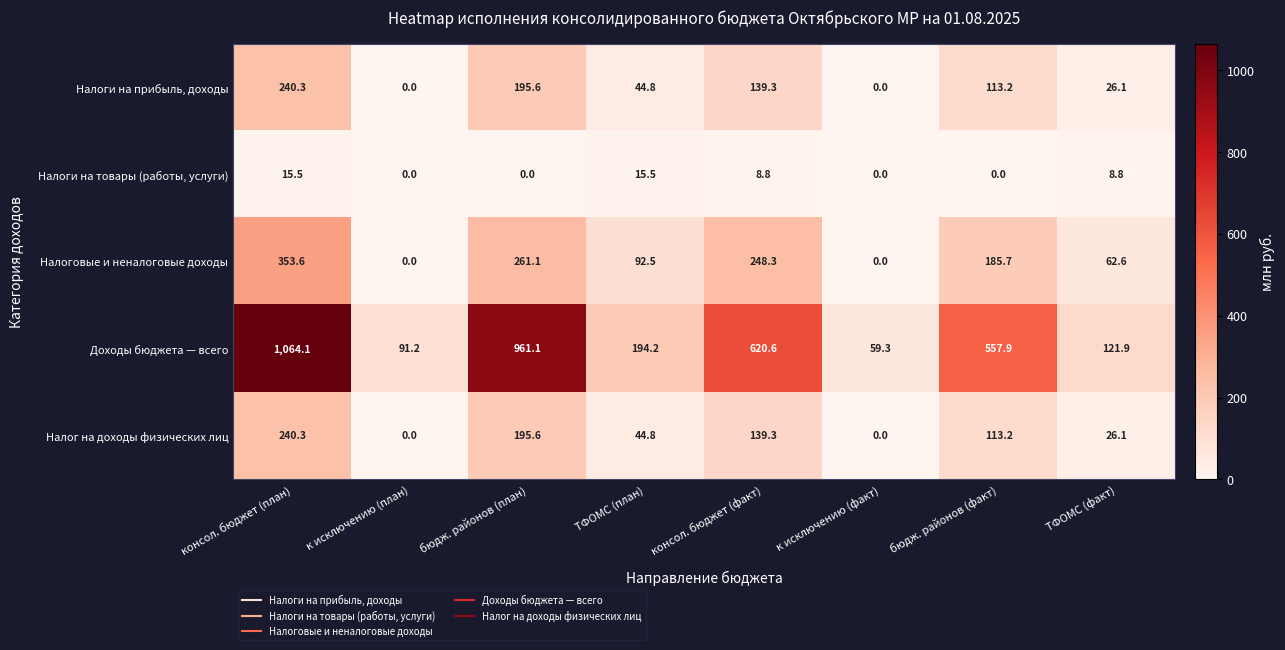

What is the highest value of the Налог на доходы физических лиц series?

240.3